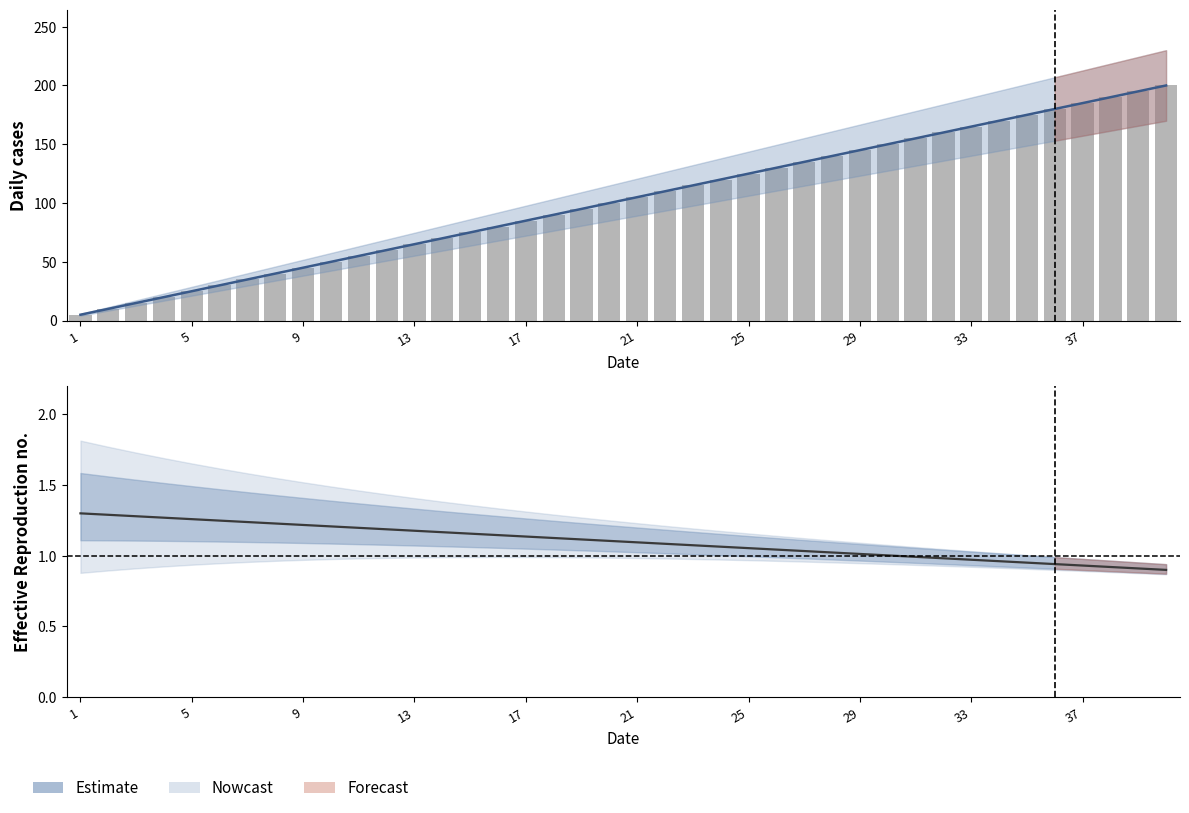

Which series has the widest spread of values?

Estimate